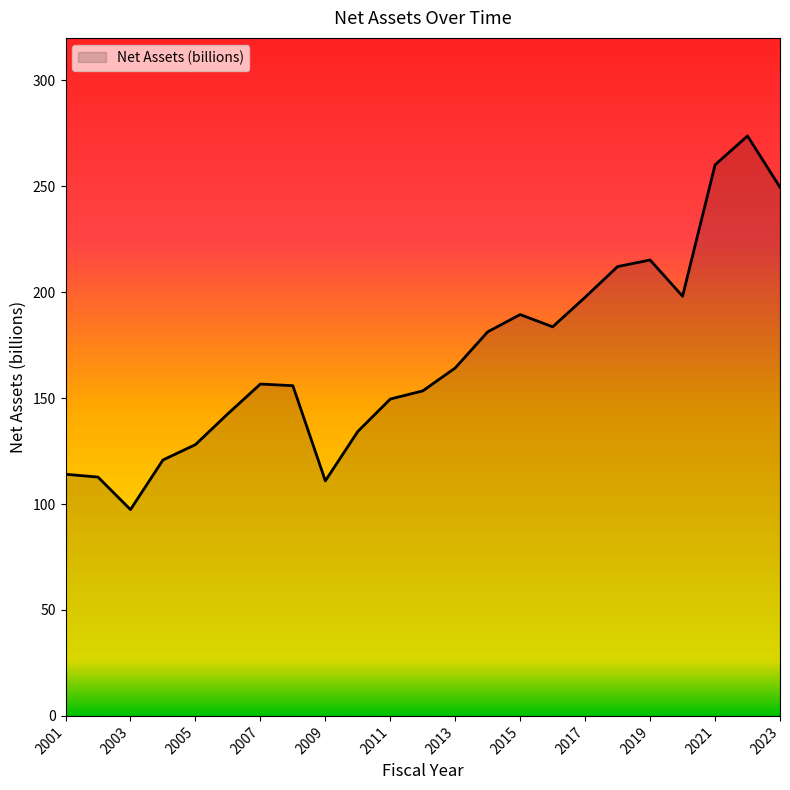

What is the smallest value displayed?

97.4